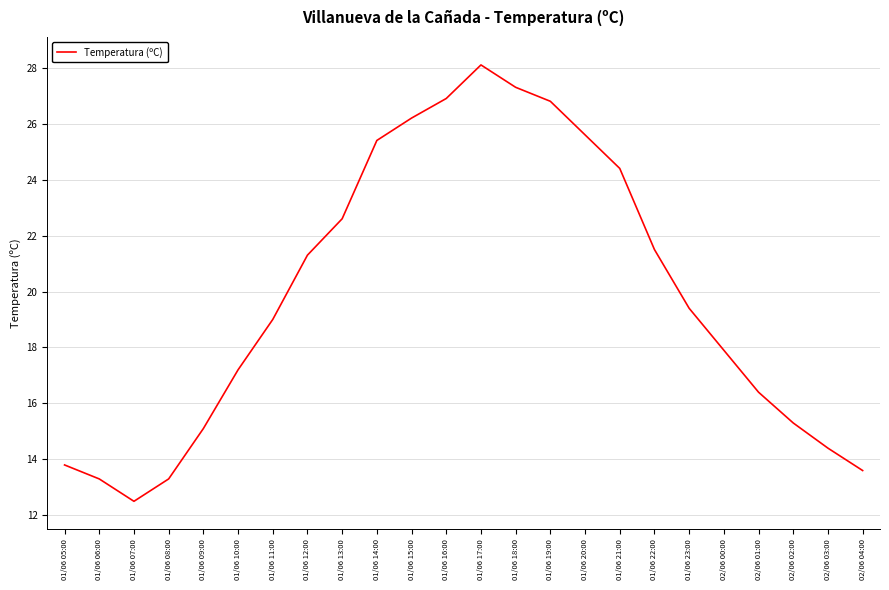

Which category has the lowest value across all series?

01/06 07:00